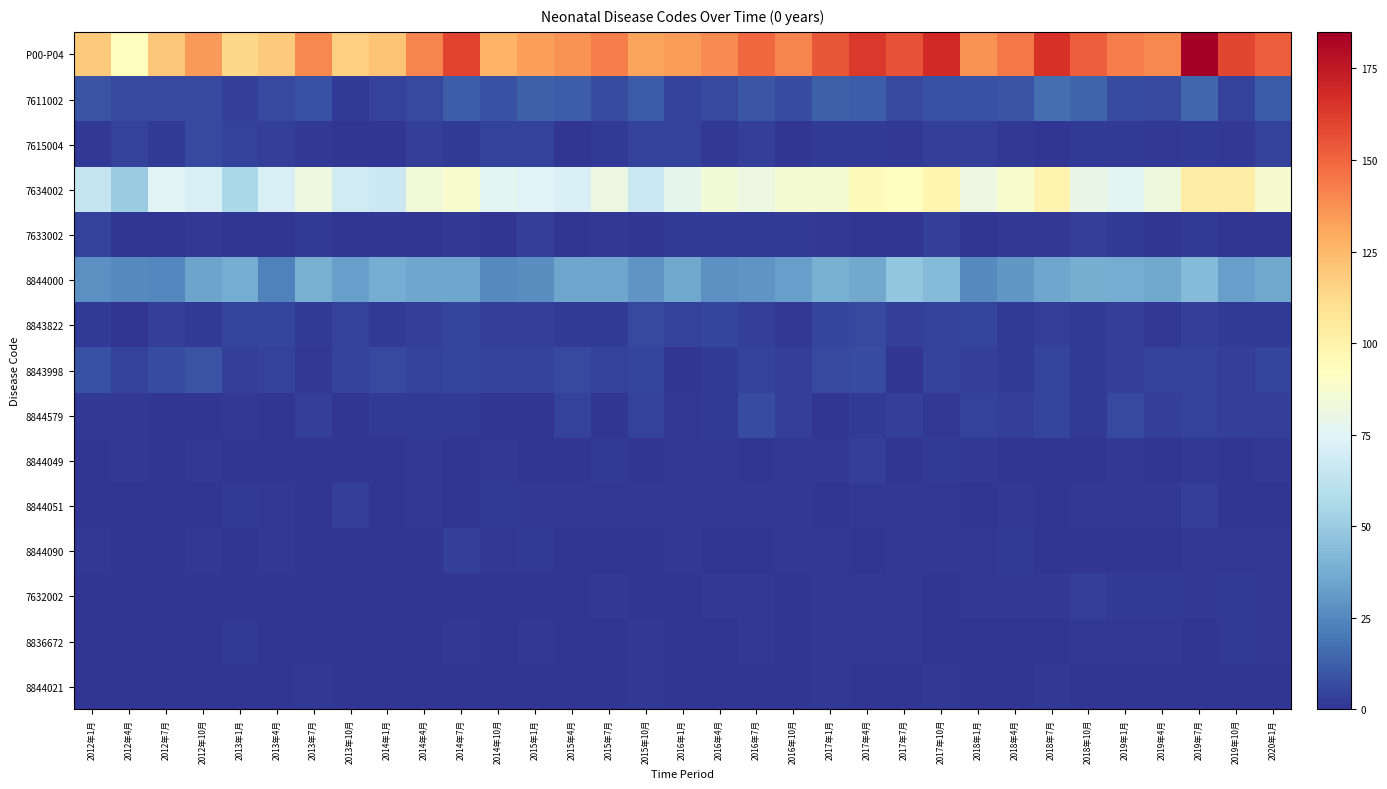

At which category is the sum across all series the highest?

2019年7月